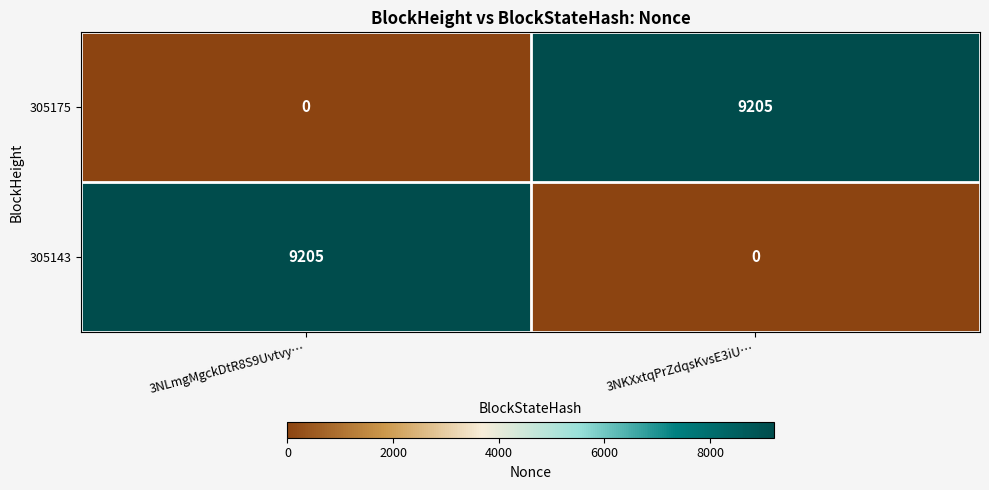

Is it true that 305143 equals -4304 at 3NKXxtqPrZdqsKvsE3iU…?

False